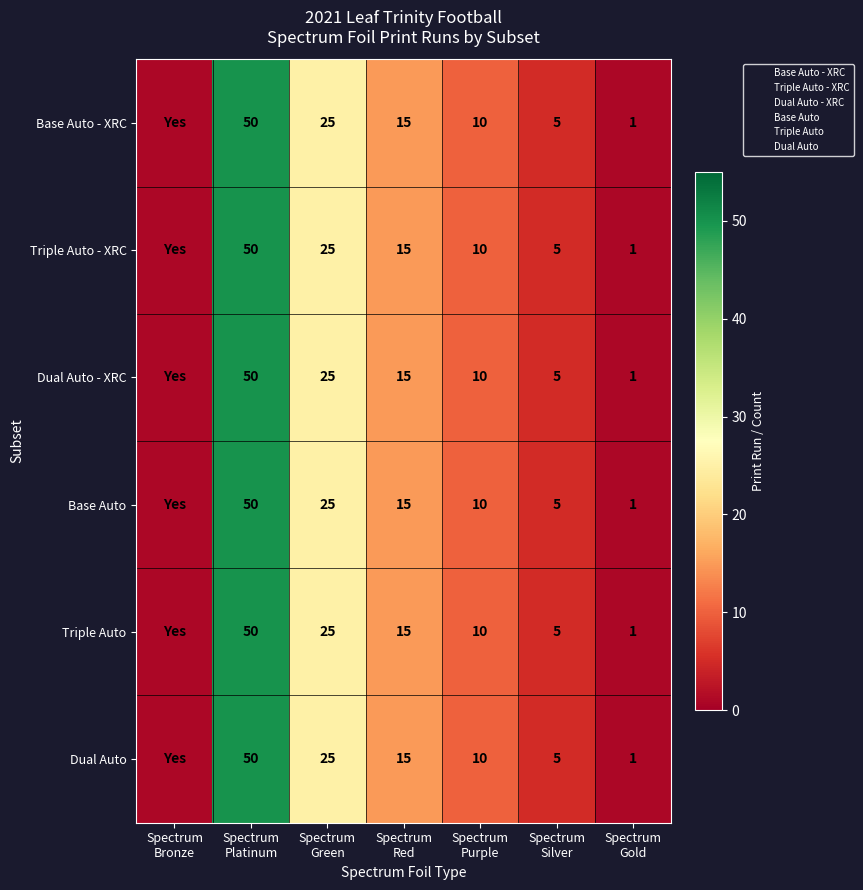

Which label corresponds to the smallest value in the chart?

Spectrum
Bronze